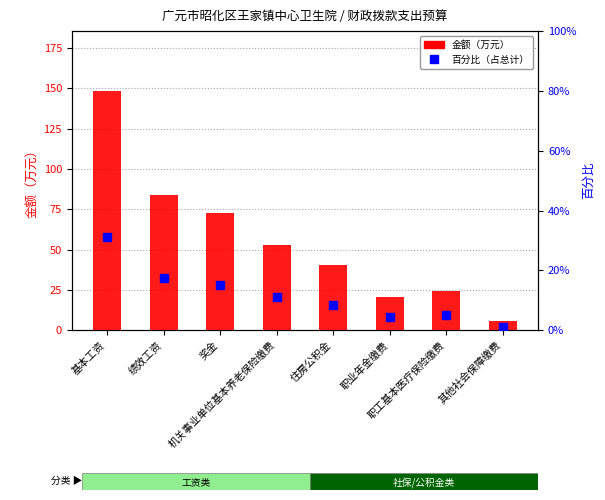

Rank the series by their average value, from lowest to highest.

百分比（占总计）, 金额（万元）